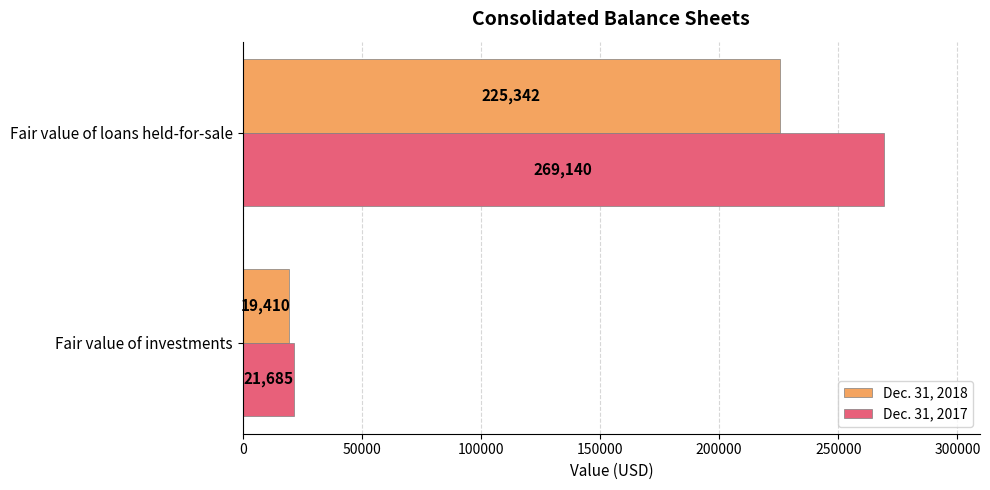

What is the maximum value for Dec. 31, 2018?

225342